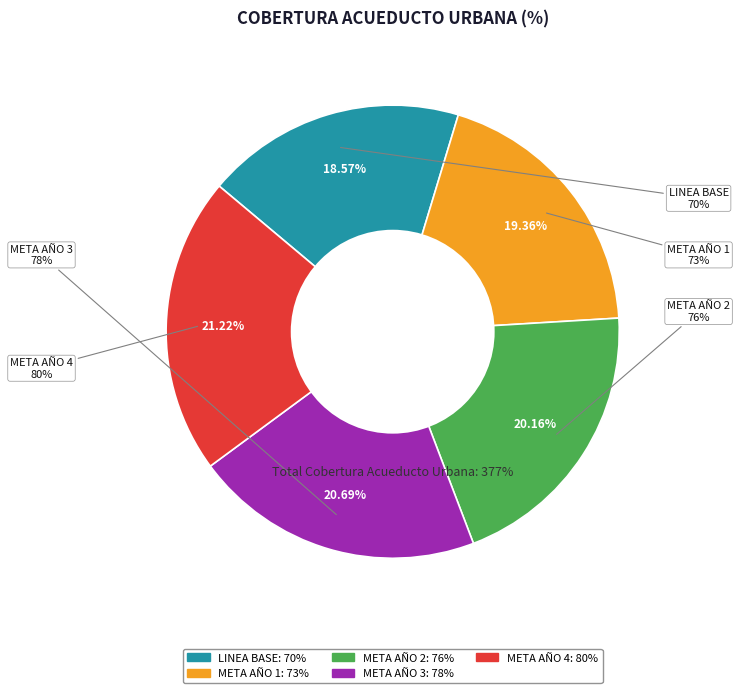

To the nearest percent, what is the difference between the META AÑO 2 and META AÑO 1 slice percentages?

1%